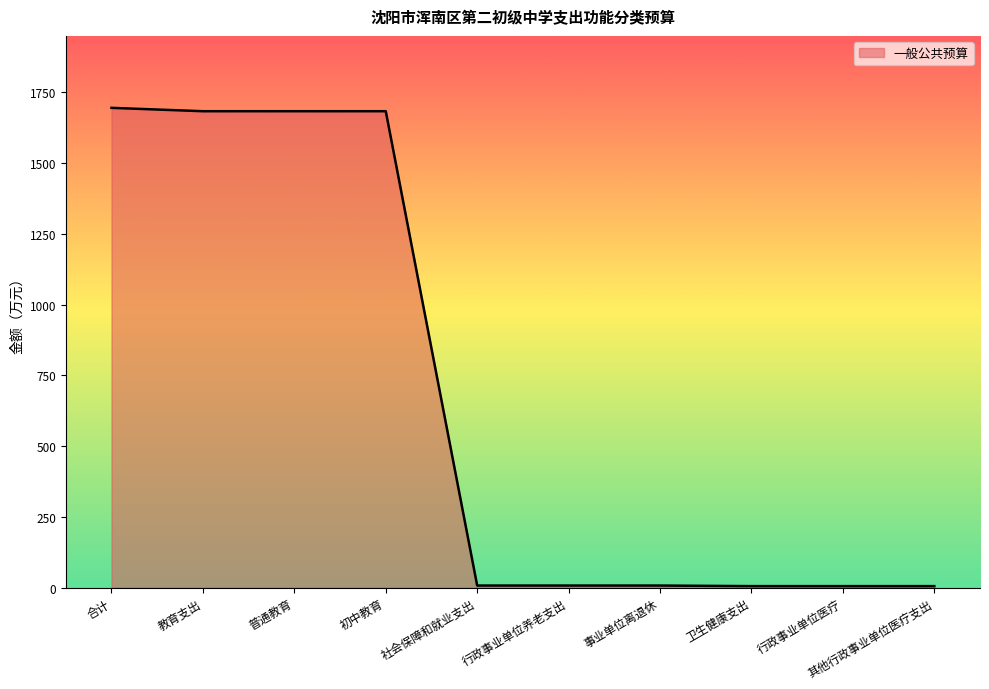

Read the value at 普通教育.

1683.5